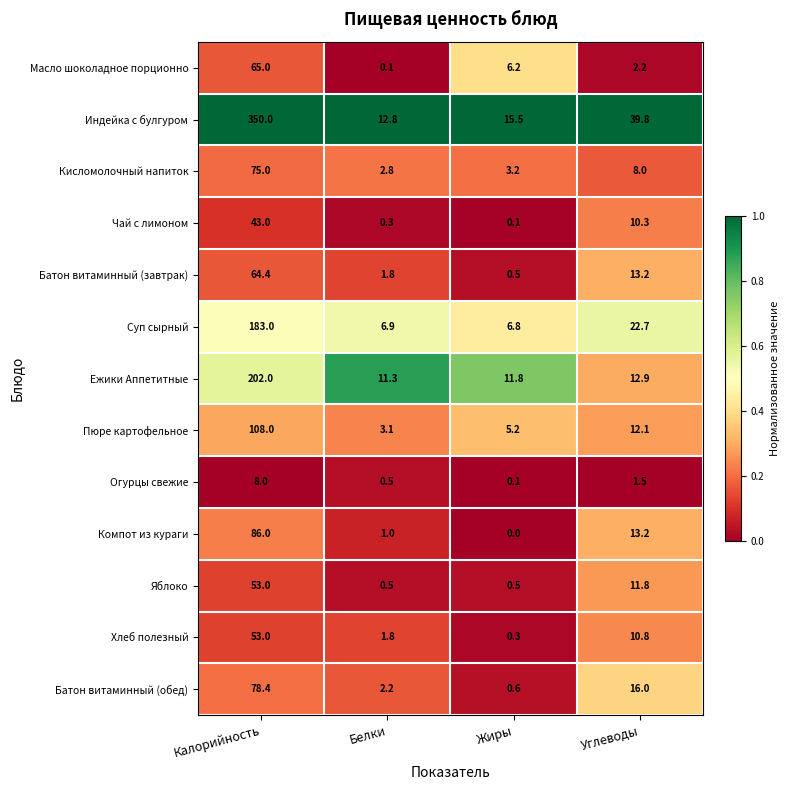

At which label is Кисломолочный напиток closest to 38?

Углеводы